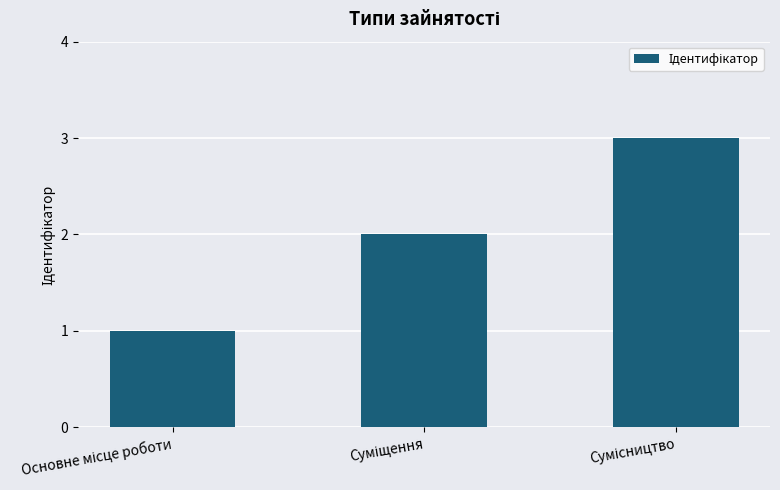

What is the maximum value shown in the chart?

3